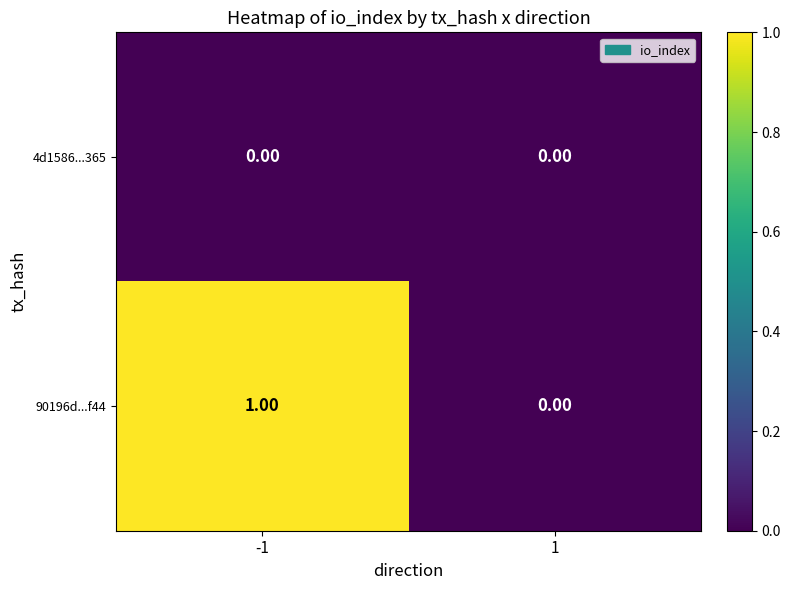

At -1, list the series in order from smallest to largest.

4d1586...365, 90196d...f44